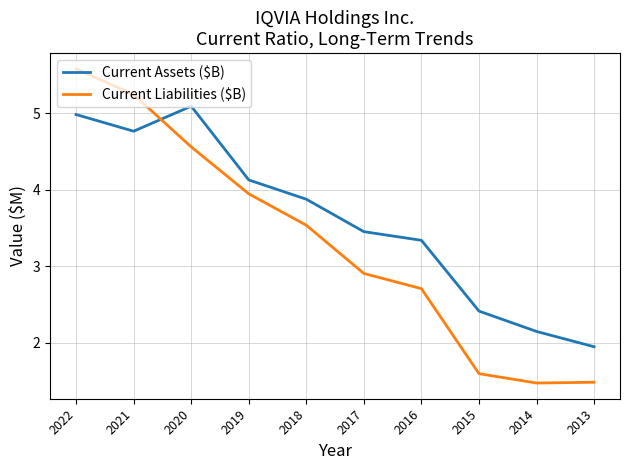

What is the average value of the Current Assets ($B) series?

3.6